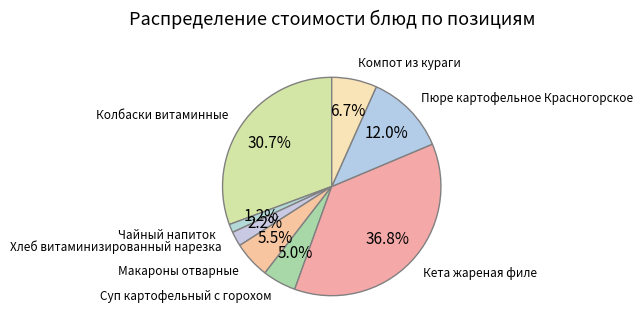

What percentage is the Компот из кураги slice, to the nearest percent?

7%